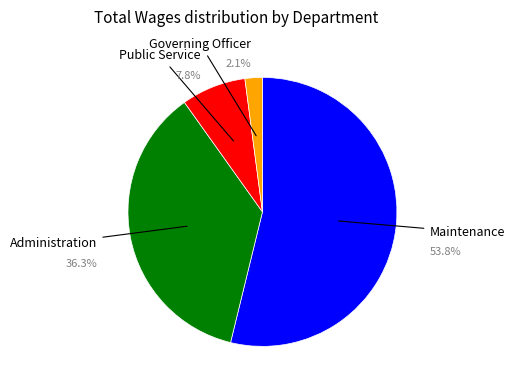

To the nearest percent, what is the combined percentage of Governing Officer and Administration?

38%